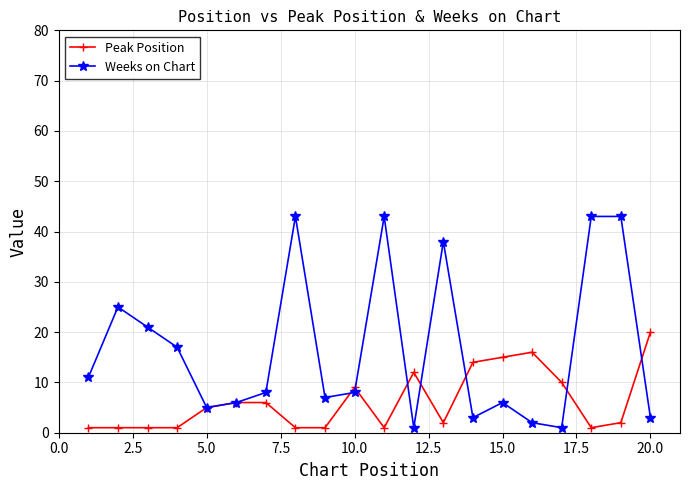

List the series in order of their overall mean, lowest first.

Peak Position, Weeks on Chart